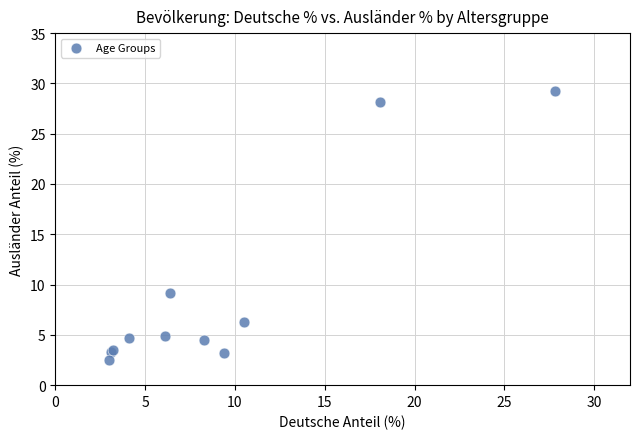

What Y value in the scatter plot is closest to 15?

9.2